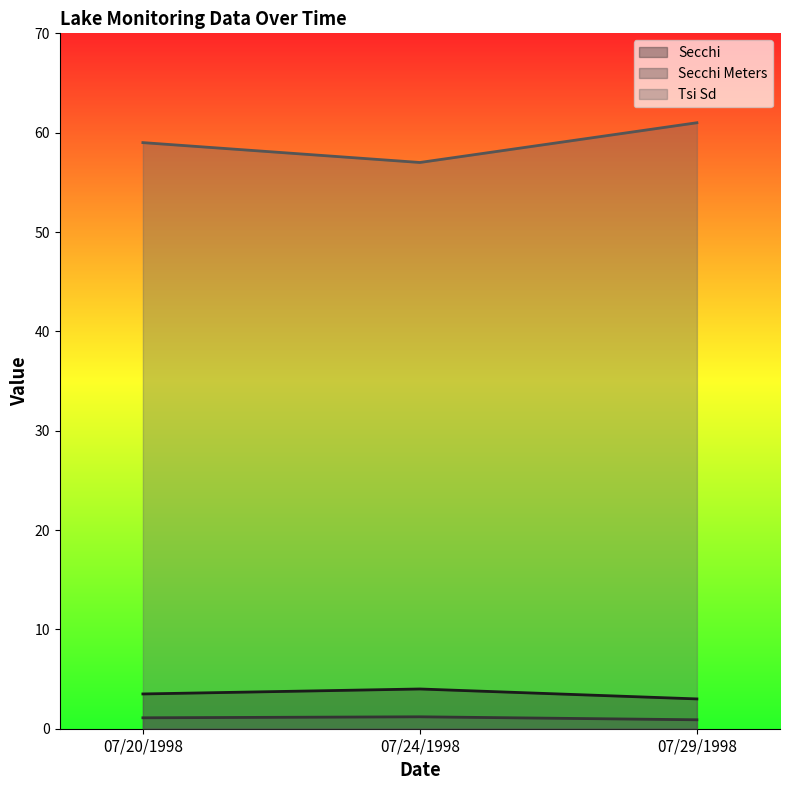

What is the sum of the Secchi Meters values at 07/29/1998 and 07/20/1998?

2.0